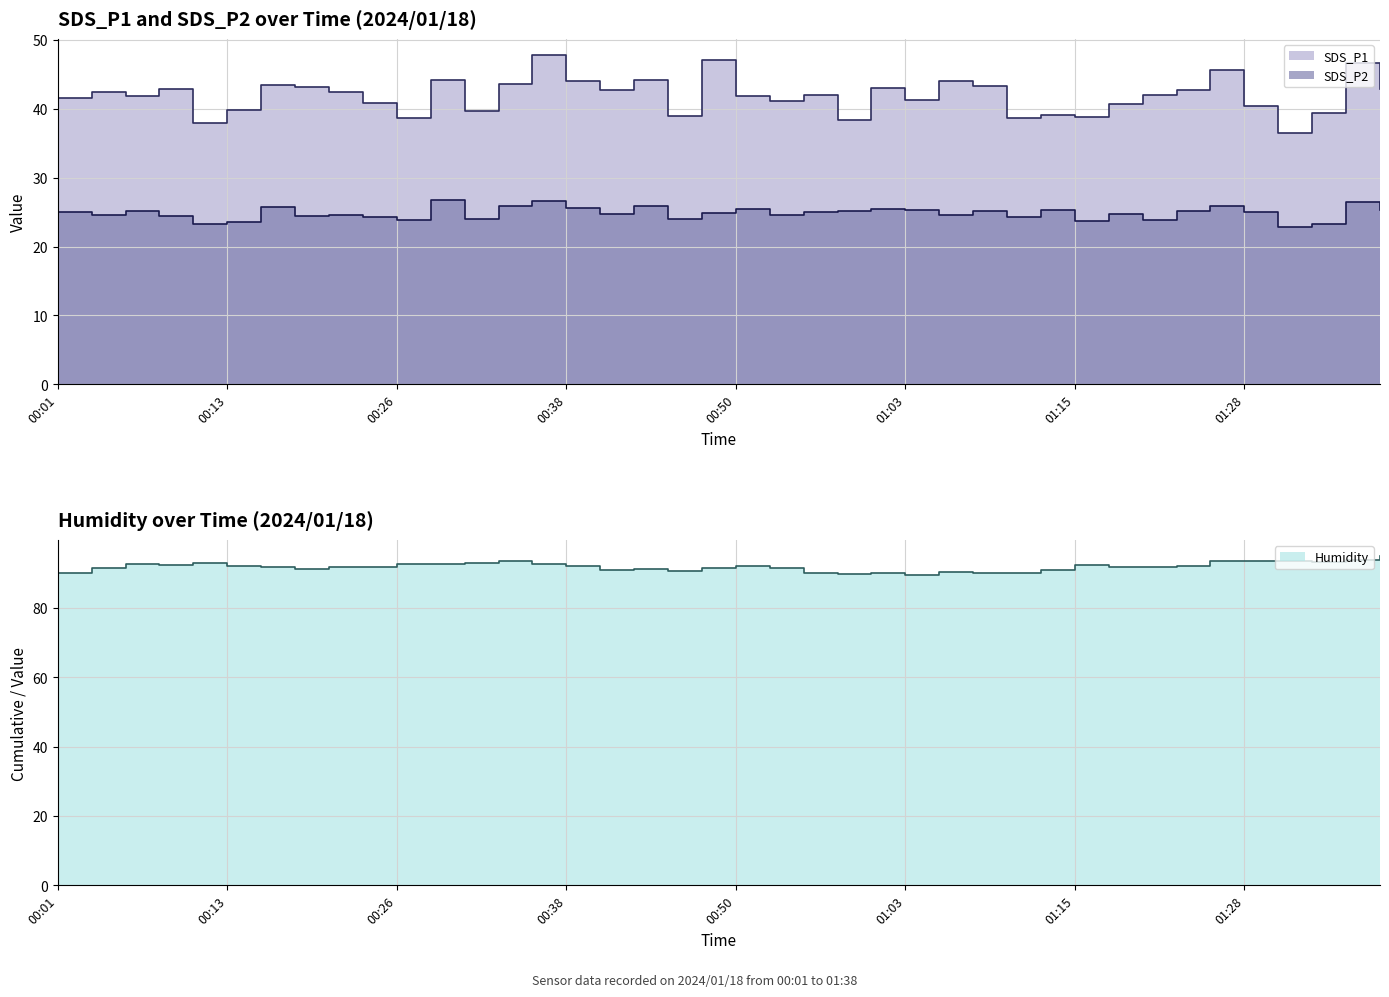

The value of SDS_P2 at 00:11 is 23.2. True or false?

True